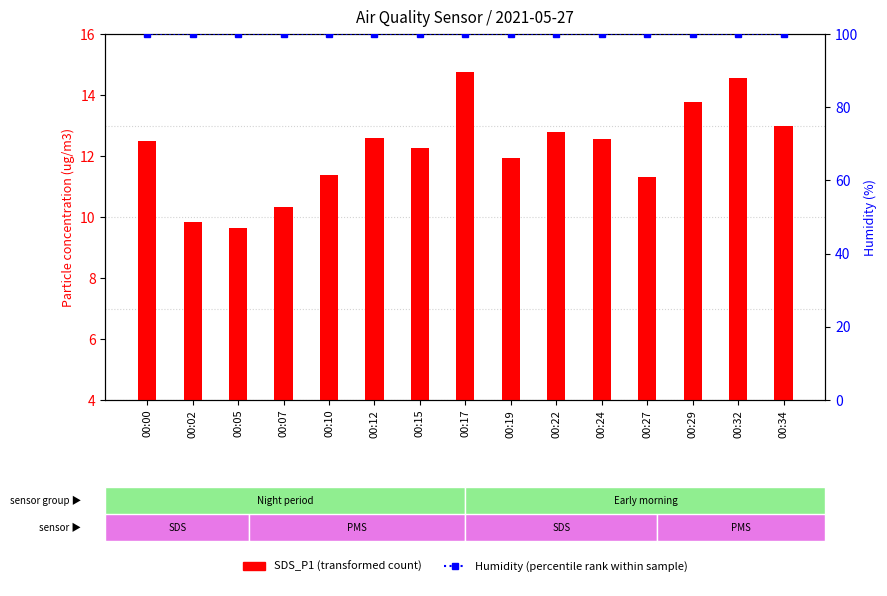

Rank the series by their maximum value, from highest to lowest.

Humidity (percentile rank within sample), SDS_P1 (transformed count)